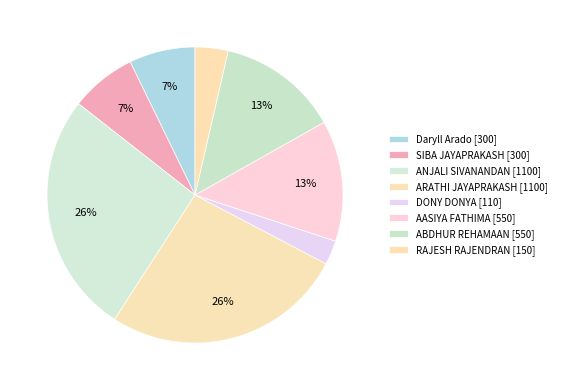

Count the number of slices in the pie.

8